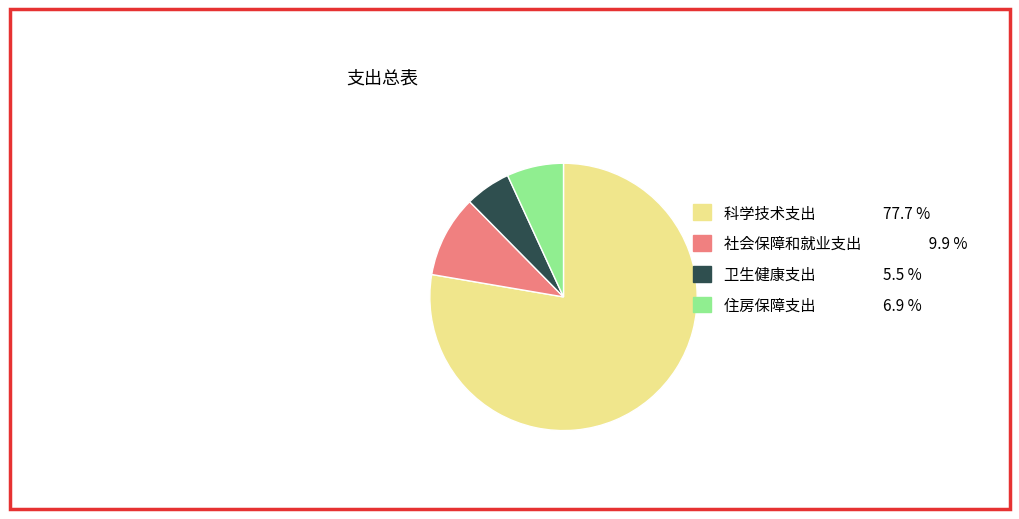

How many segments does this pie chart have?

4